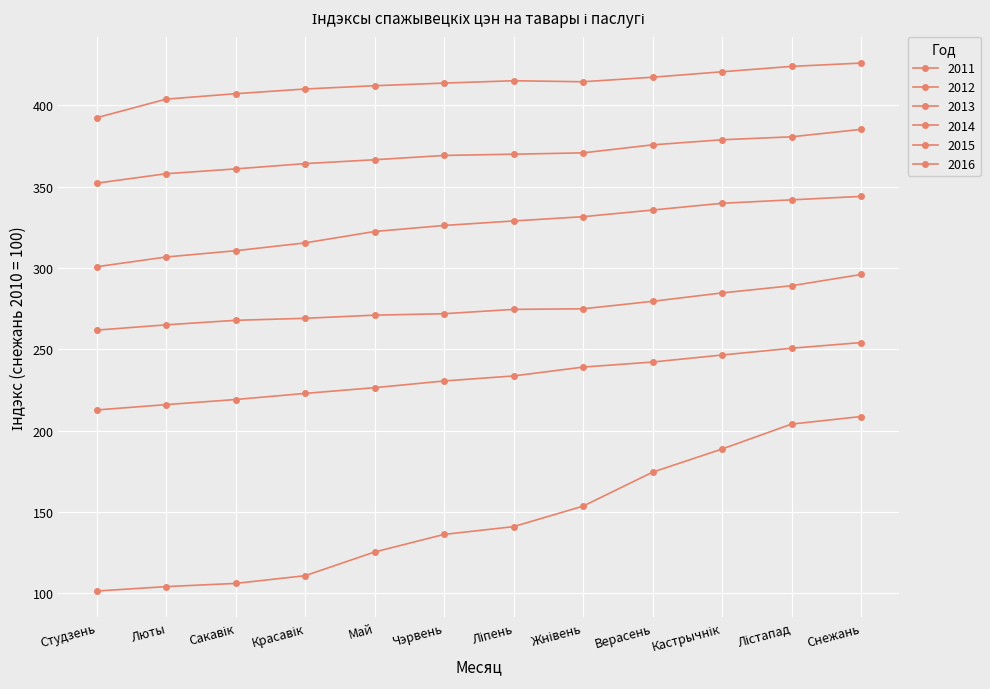

True or false: 2016 has more than 2 interior local peaks.

False